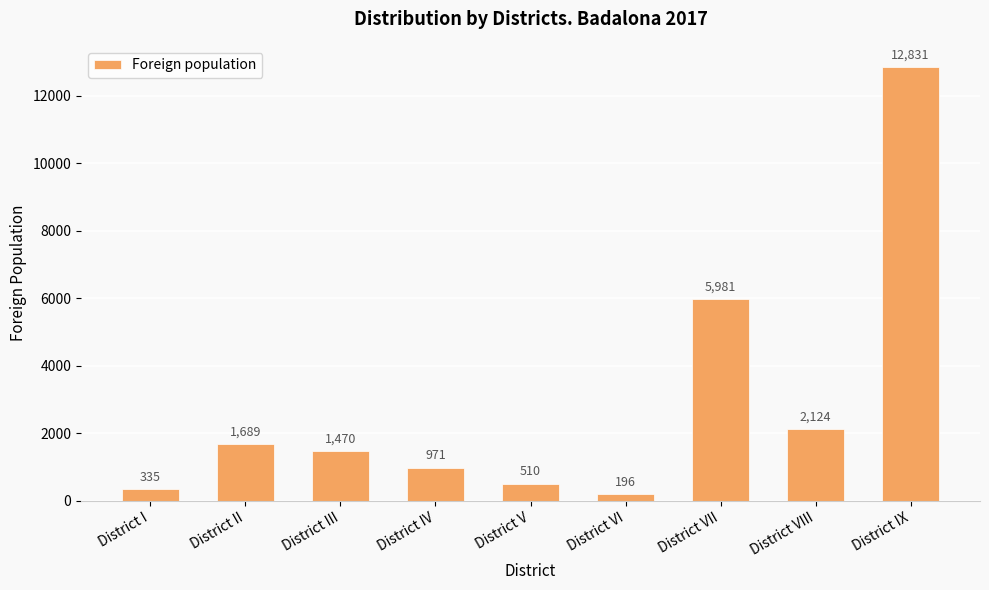

Is it true that the value at District VI is 196?

True